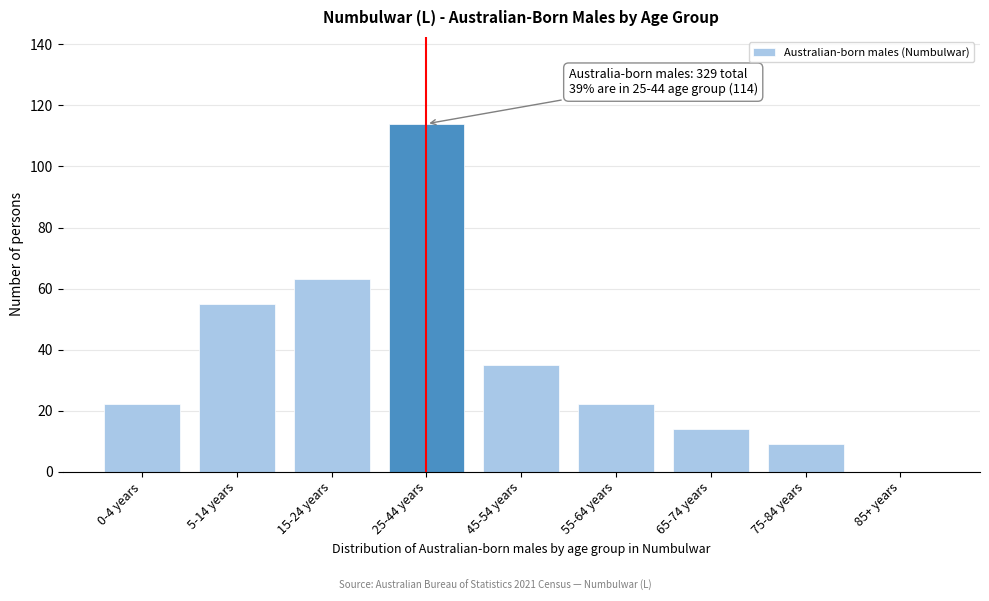

Reading left to right, transcribe all the data shown in this chart.

0-4 years=22	5-14 years=55	15-24 years=63	25-44 years=114	45-54 years=35	55-64 years=22	65-74 years=14	75-84 years=9	85+ years=0